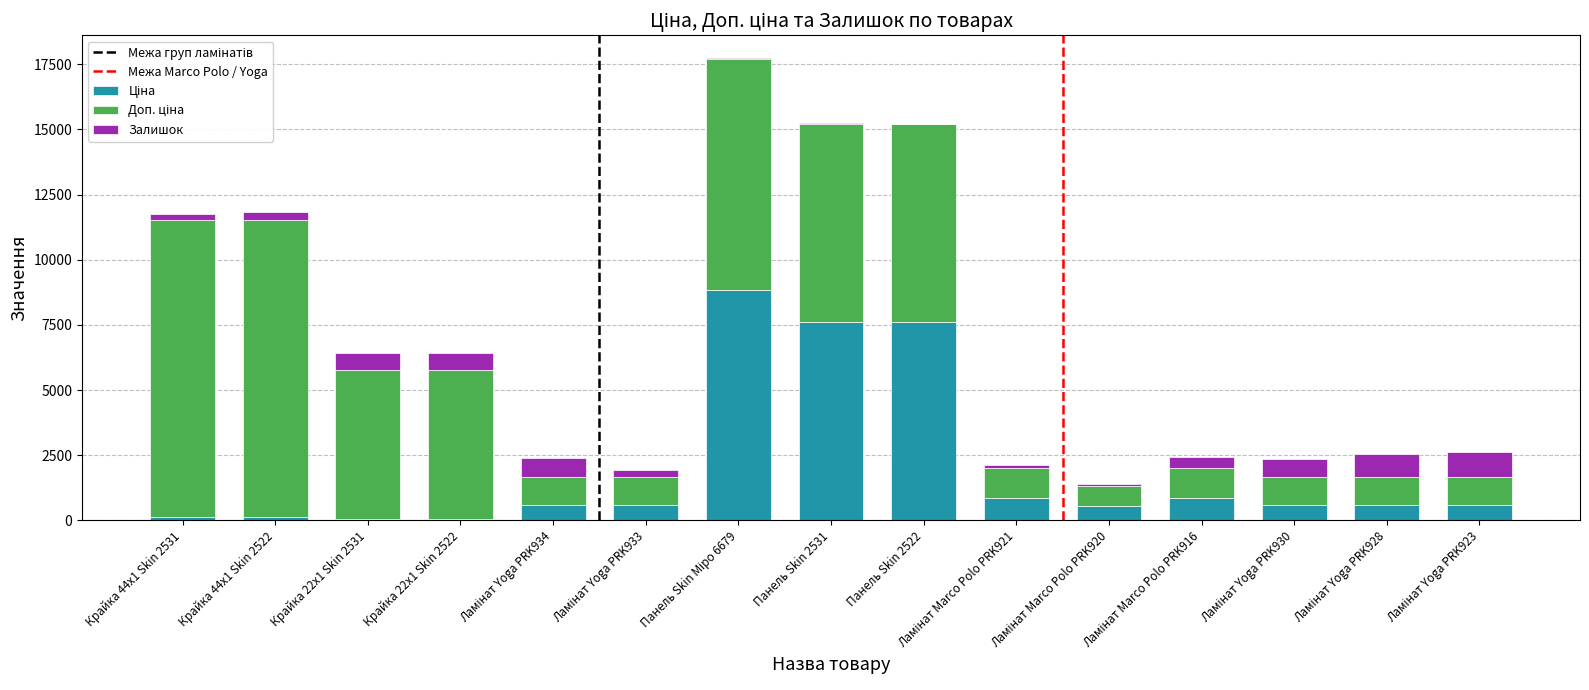

At which category is the sum across all series the highest?

Панель Skin Міро 6679